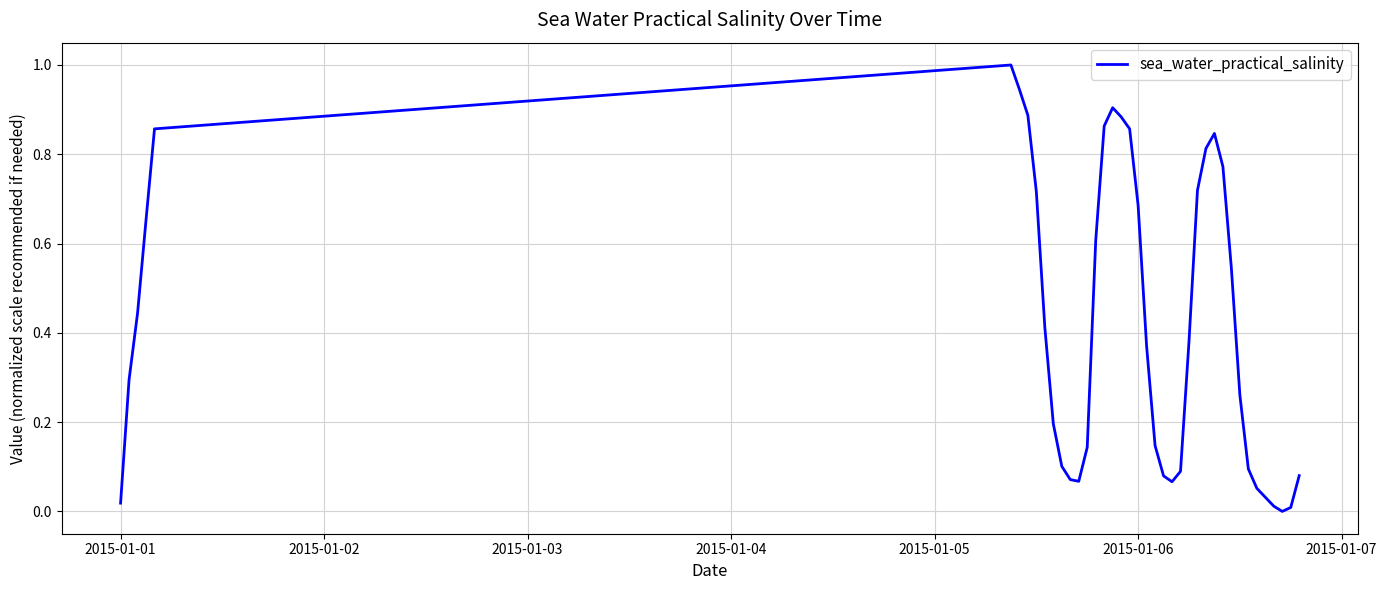

What is the maximum value shown in the chart?

1.0